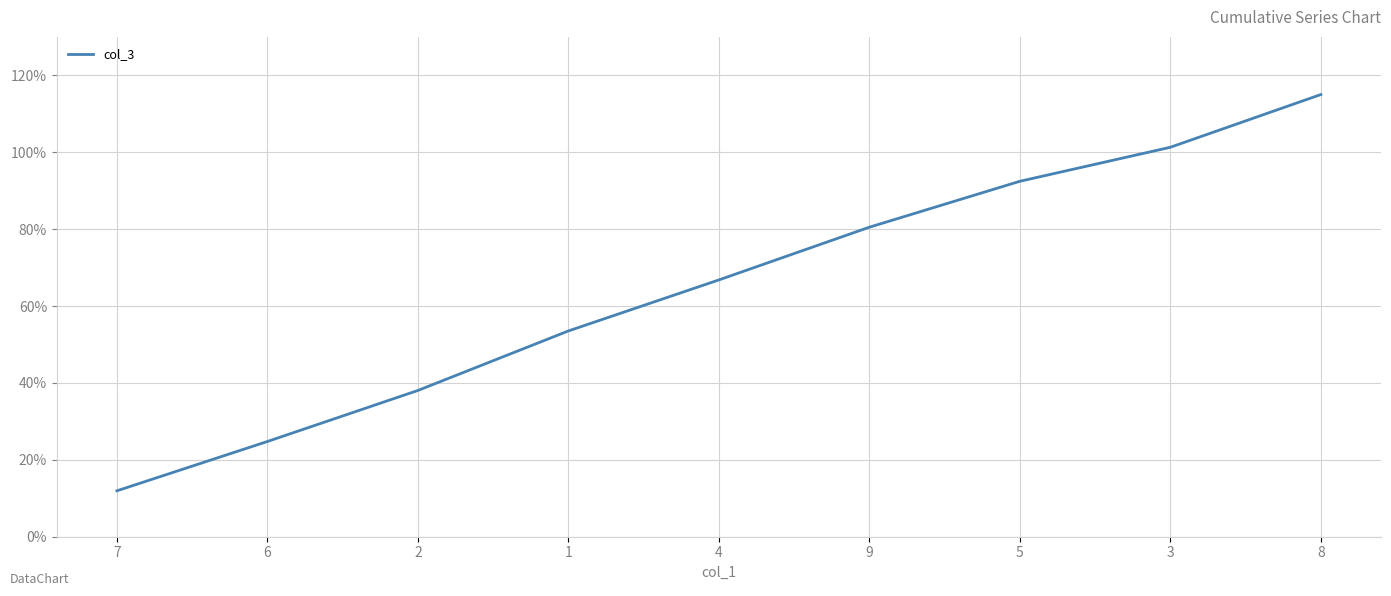

List the labels in order of value, largest first.

8, 3, 5, 9, 4, 1, 2, 6, 7